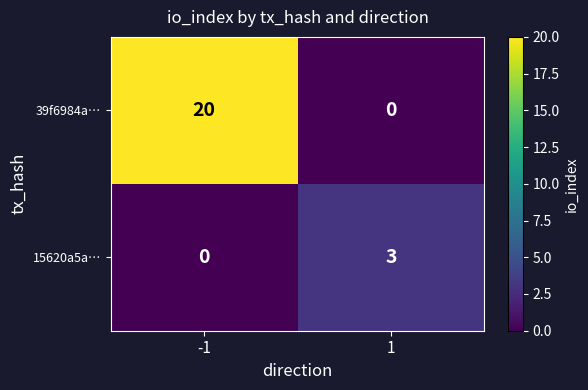

How many distinct data groups are displayed?

2